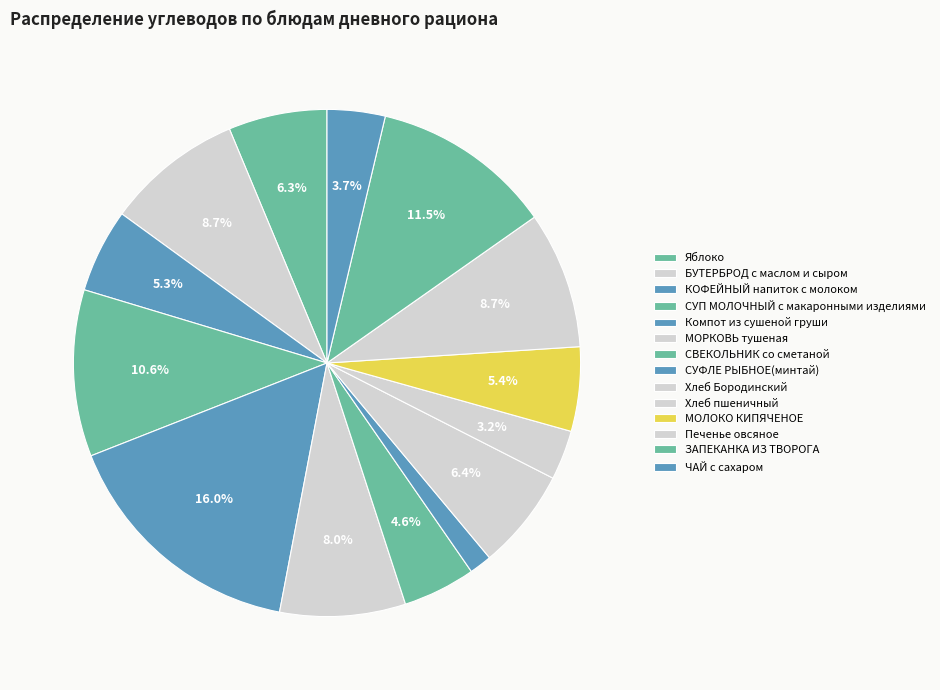

How many slices are in this pie chart?

14